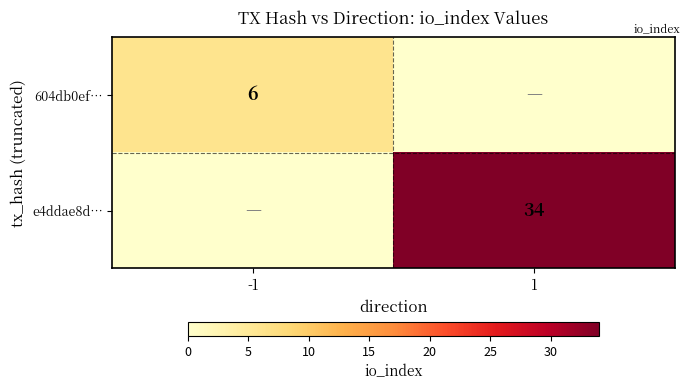

At which category does the chart reach its minimum across all series?

1